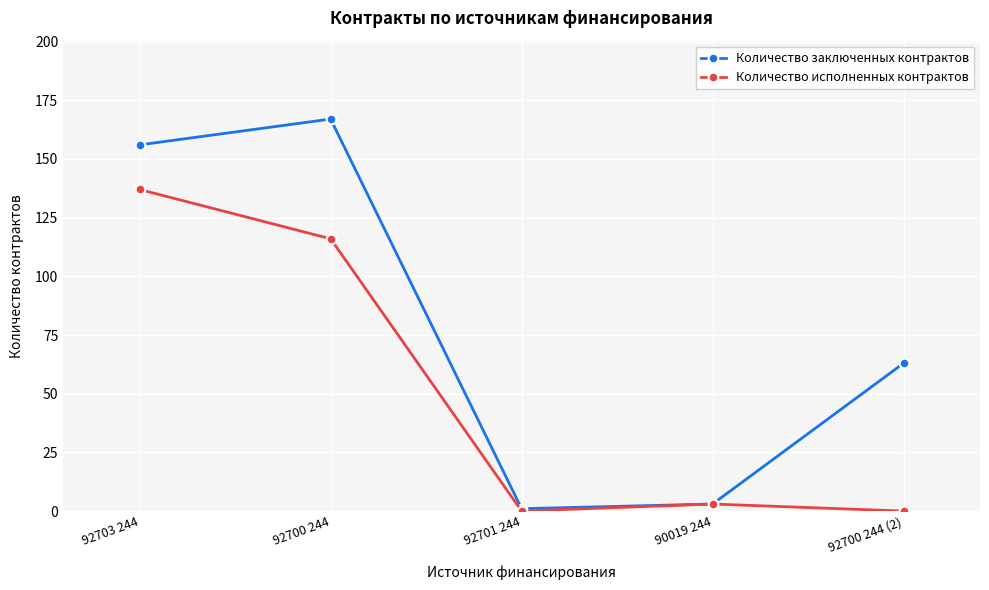

Between 92703 244 and 92700 244 (2), which series saw the biggest shift?

Количество исполненных контрактов